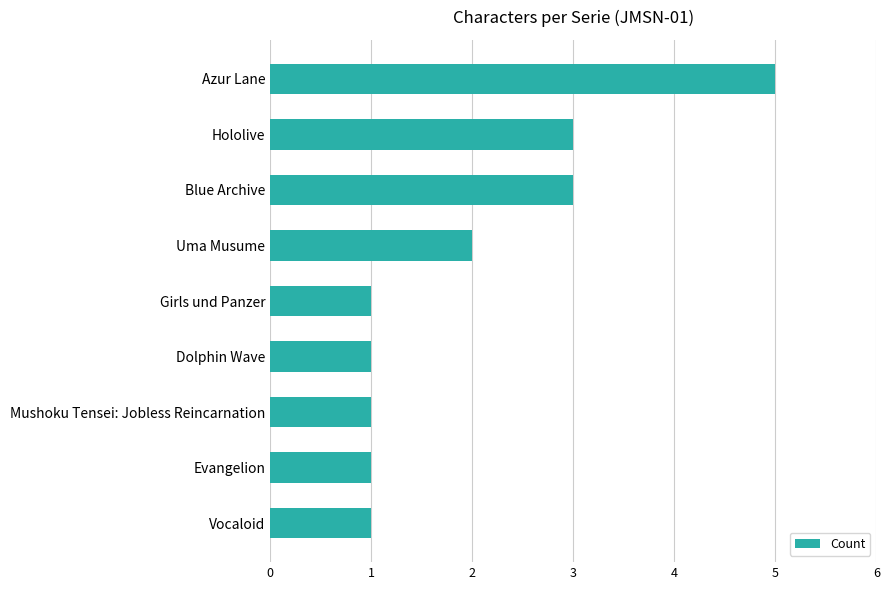

Which has a higher value, Mushoku Tensei: Jobless Reincarnation or Hololive?

Hololive